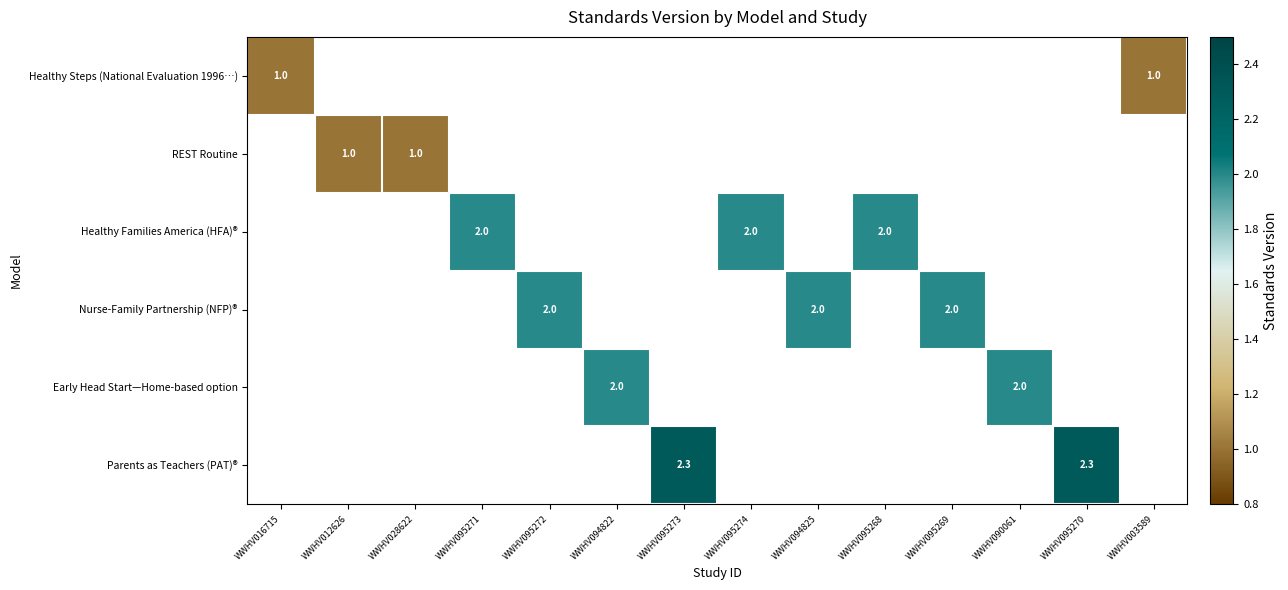

True or false: Healthy Families America (HFA)® has a value of 0.6 at WWHV095268.

False